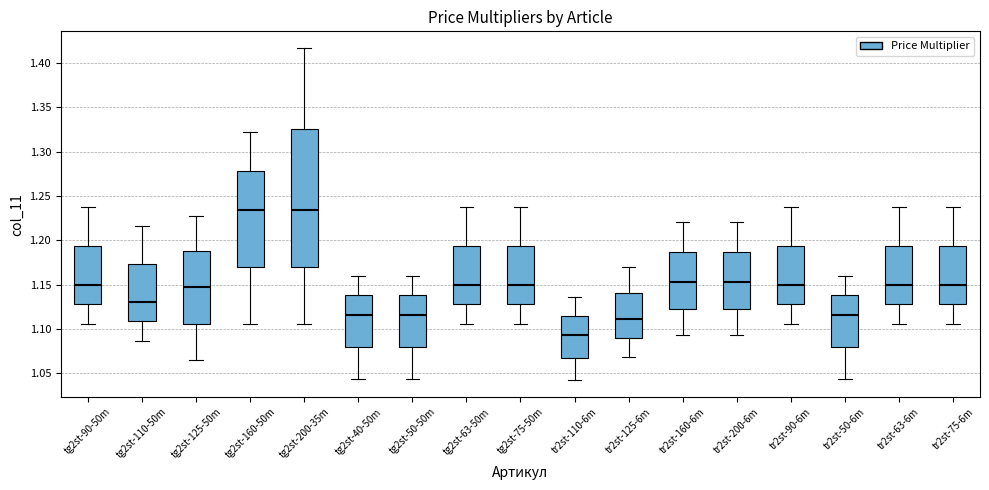

Reading left to right, transcribe this box plot: for each box, give where its median line is, the range the box spans, and where its two whiskers end, as read against the y-axis. The values are not printed on the chart, so give them approximately, as read against the axis.

tg2st-90-50m: median 1.150, box 1.130 to 1.195, whiskers 1.105 to 1.240
tg2st-110-50m: median 1.130, box 1.110 to 1.175, whiskers 1.085 to 1.215
tg2st-125-50m: median 1.145, box 1.105 to 1.190, whiskers 1.065 to 1.230
tg2st-160-50m: median 1.235, box 1.170 to 1.280, whiskers 1.105 to 1.320
tg2st-200-35m: median 1.235, box 1.170 to 1.325, whiskers 1.105 to 1.415
tg2st-40-50m: median 1.115, box 1.080 to 1.140, whiskers 1.045 to 1.160
tg2st-50-50m: median 1.115, box 1.080 to 1.140, whiskers 1.045 to 1.160
tg2st-63-50m: median 1.150, box 1.130 to 1.195, whiskers 1.105 to 1.240
tg2st-75-50m: median 1.150, box 1.130 to 1.195, whiskers 1.105 to 1.240
tr2st-110-6m: median 1.095, box 1.070 to 1.115, whiskers 1.040 to 1.135
tr2st-125-6m: median 1.110, box 1.090 to 1.140, whiskers 1.070 to 1.170
tr2st-160-6m: median 1.155, box 1.125 to 1.185, whiskers 1.095 to 1.220
tr2st-200-6m: median 1.155, box 1.125 to 1.185, whiskers 1.095 to 1.220
tr2st-90-6m: median 1.150, box 1.130 to 1.195, whiskers 1.105 to 1.240
tr2st-50-6m: median 1.115, box 1.080 to 1.140, whiskers 1.045 to 1.160
tr2st-63-6m: median 1.150, box 1.130 to 1.195, whiskers 1.105 to 1.240
tr2st-75-6m: median 1.150, box 1.130 to 1.195, whiskers 1.105 to 1.240